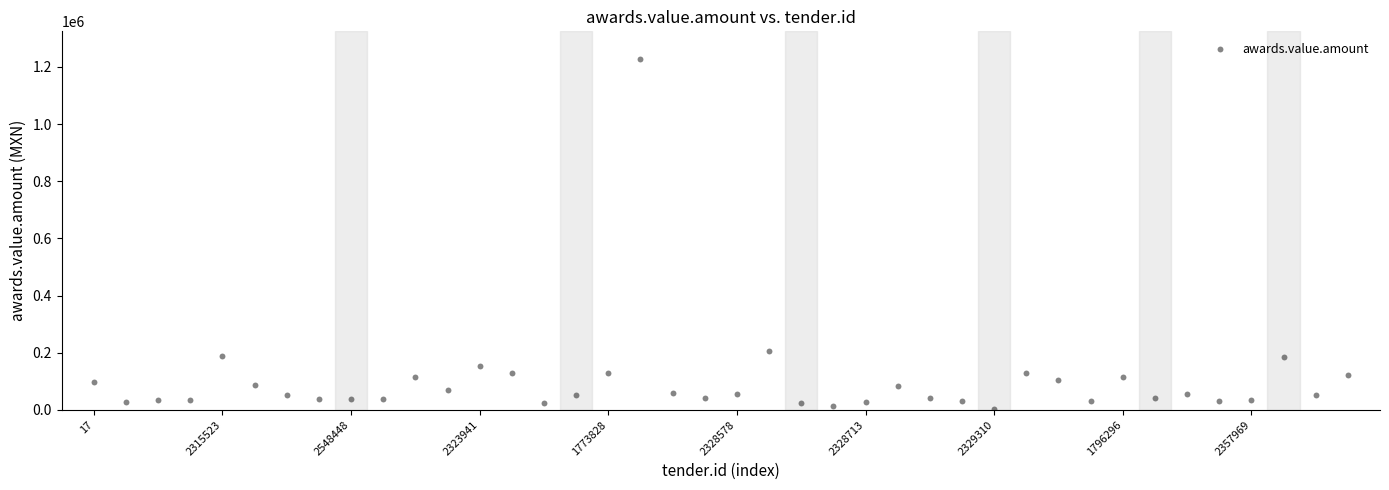

What Y value in the scatter plot is closest to 614214?

207540.0